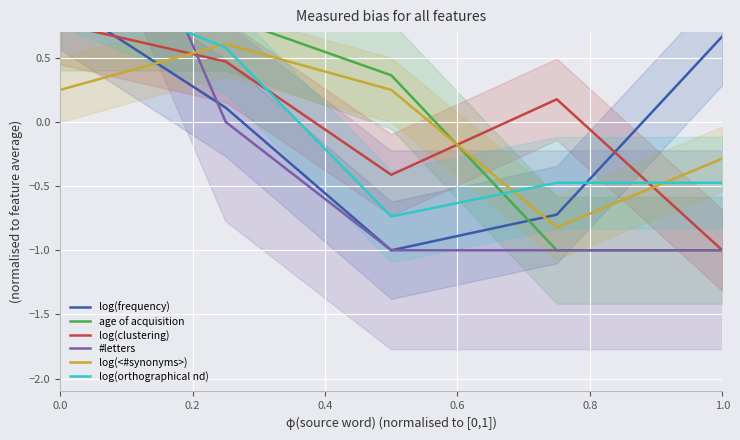

After their last crossing, which series has the higher values: log(<#synonyms>) or age of acquisition?

log(<#synonyms>)